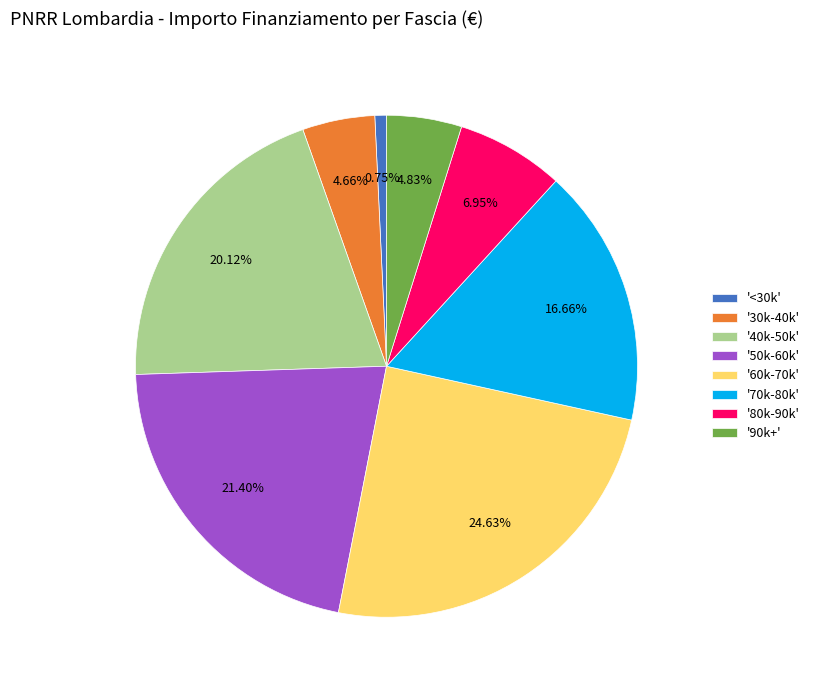

Does '80k-90k' account for over 50% of the chart?

No